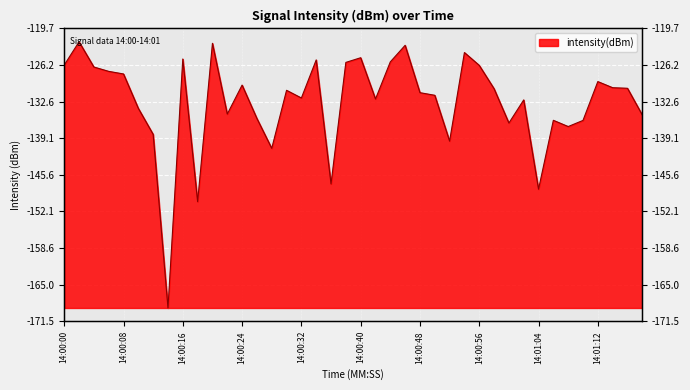

How many interior local peaks (higher than both neighbors) does the data have?

12